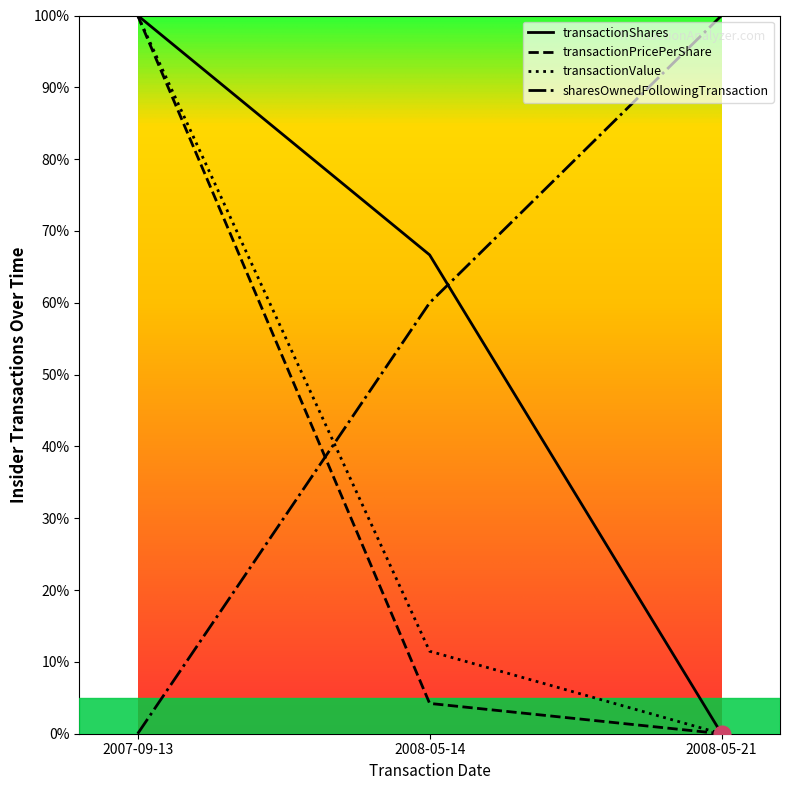

How many transactionShares values are between 0 and 100?

3